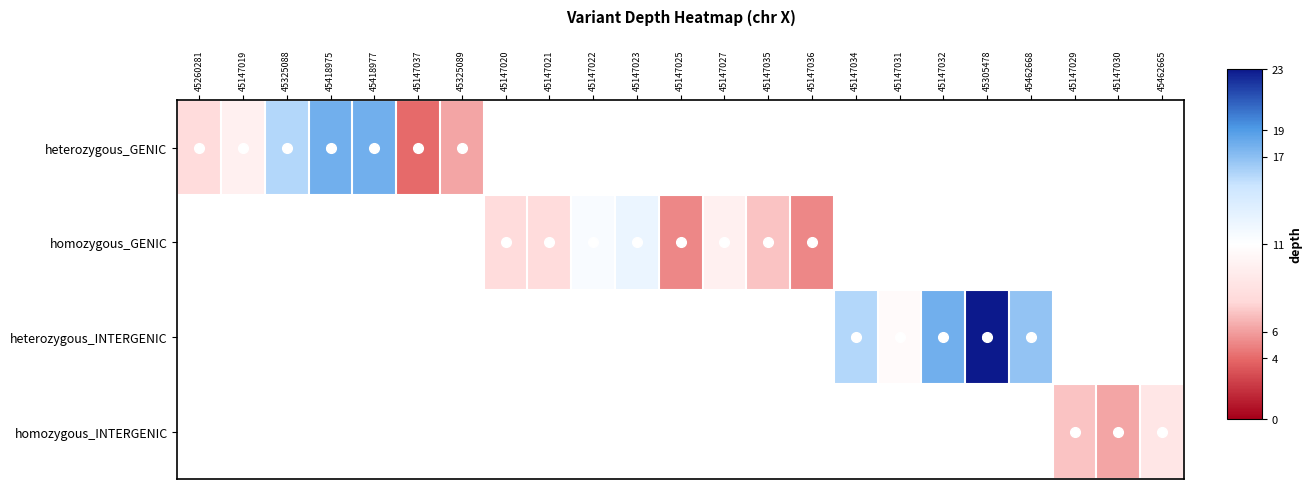

At which category does the chart reach its peak across all series?

45305478